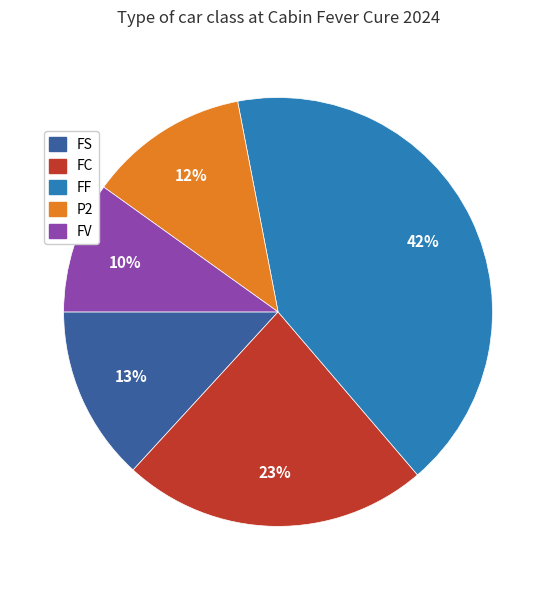

Between FF and FC, which is larger?

FF